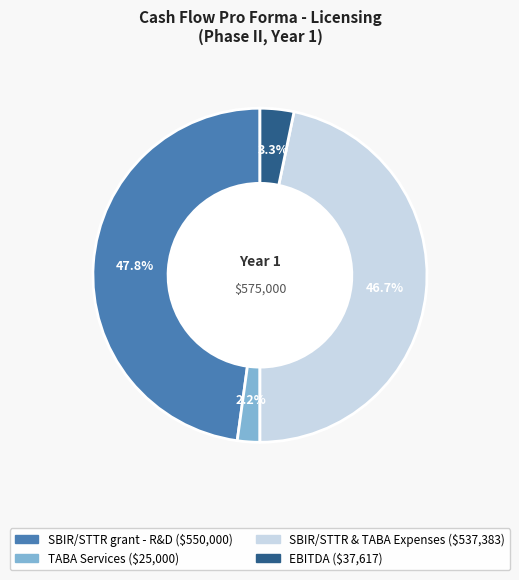

How much of the chart is everything except SBIR/STTR & TABA Expenses?

53.3%